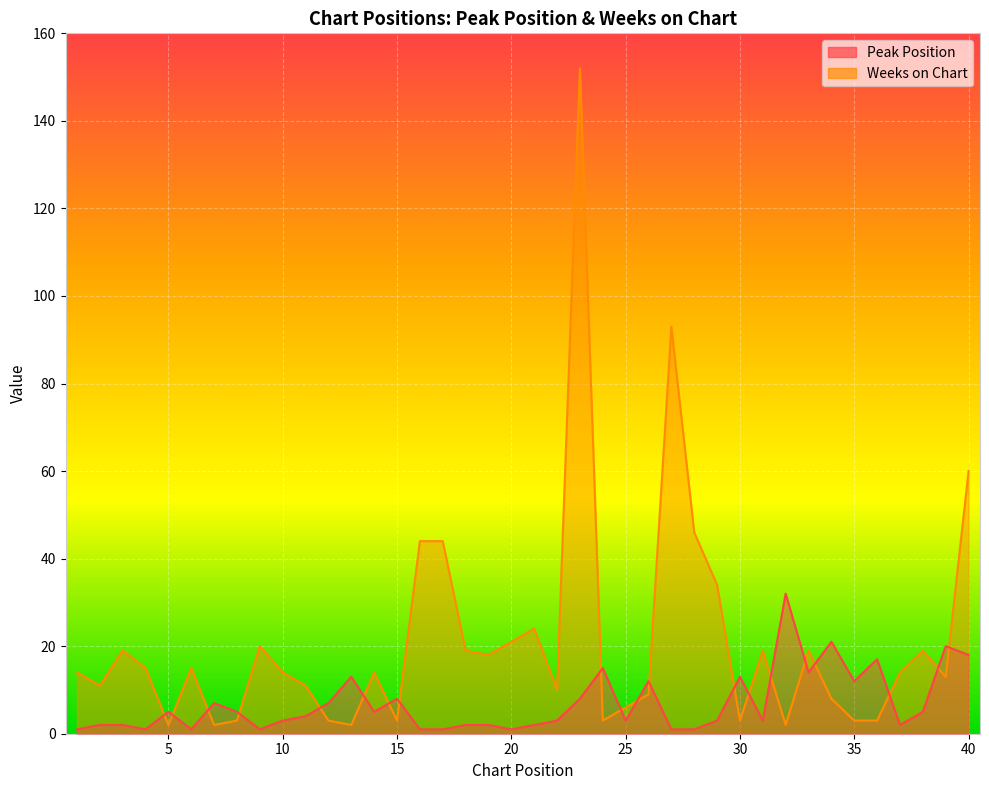

How many lines are shown in the chart?

2